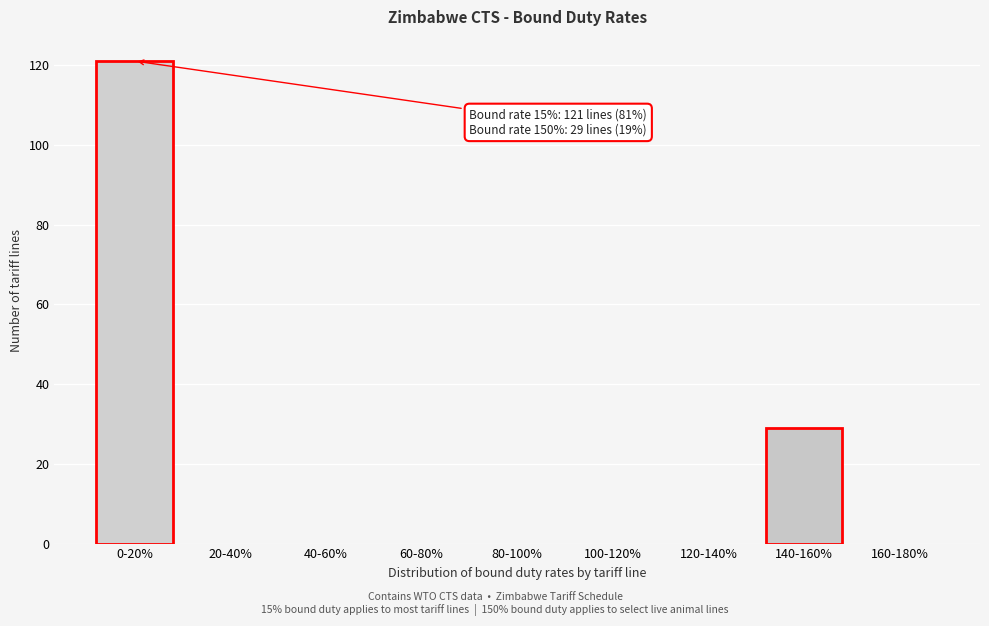

Reading left to right, extract all data points from this chart.

0-20%=121	20-40%=0	40-60%=0	60-80%=0	80-100%=0	100-120%=0	120-140%=0	140-160%=29	160-180%=0